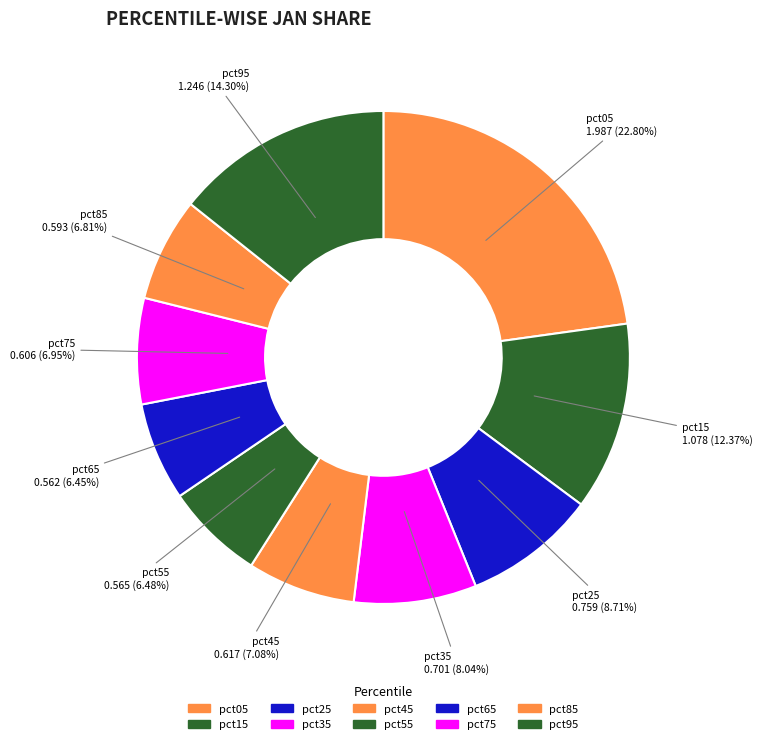

Is there any slice that represents more than half of the pie?

No